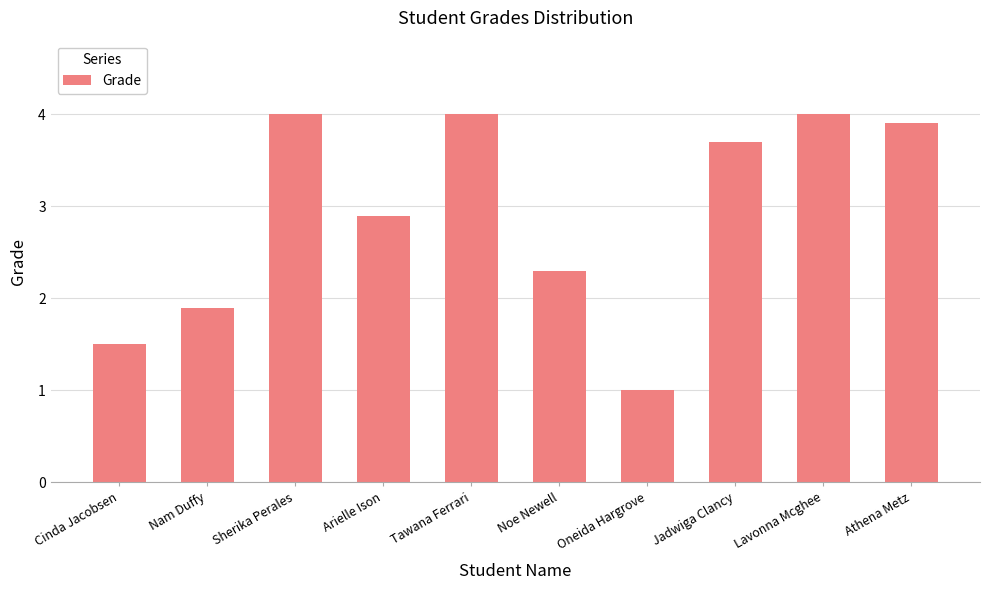

What is the label of the 10th bar from the left?

Athena Metz